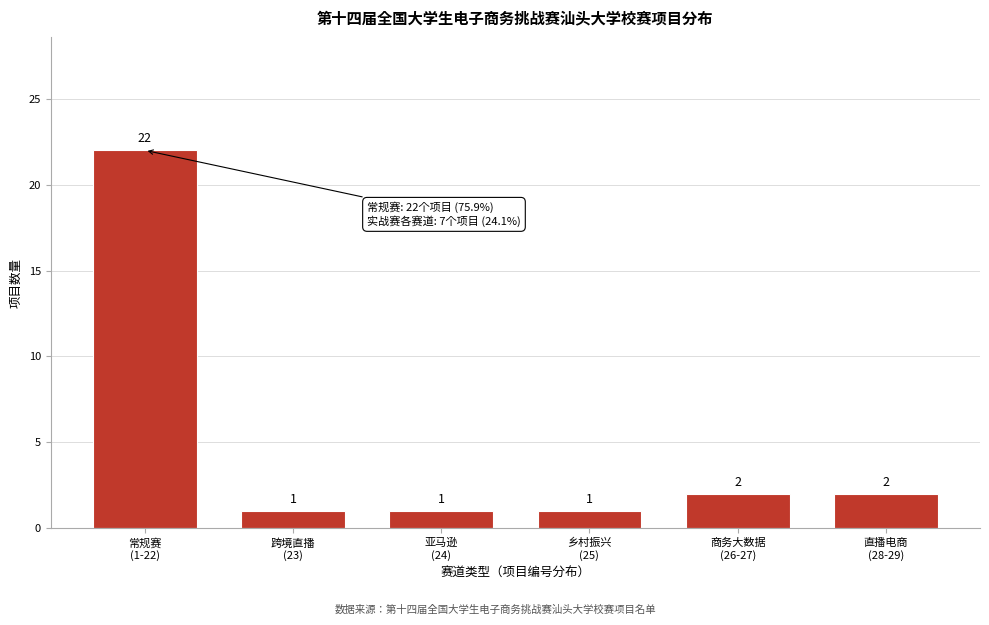

Reading left to right, what are all the values shown in this chart?

22	1	1	1	2	2